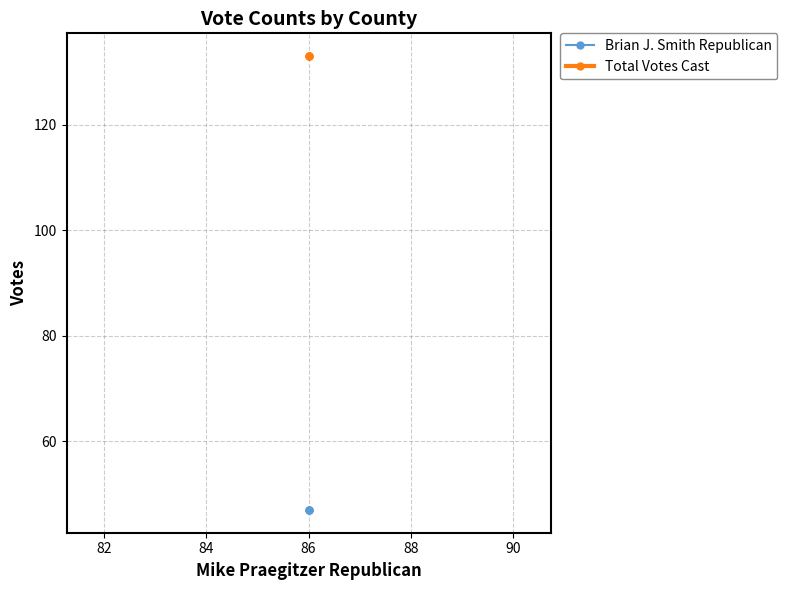

Rank the series by their maximum value, from highest to lowest.

Total Votes Cast, Brian J. Smith Republican